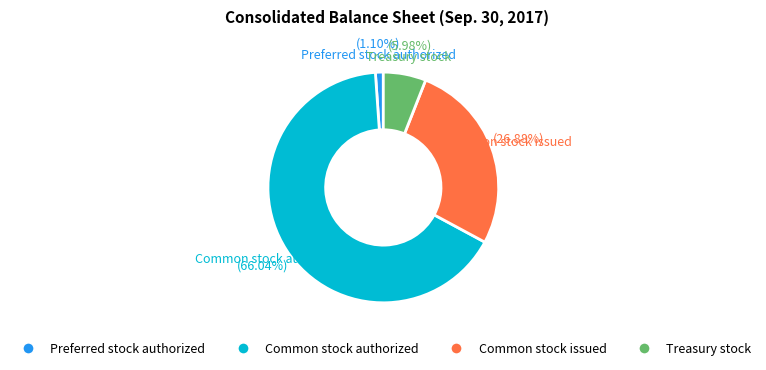

How many segments does this pie chart have?

4